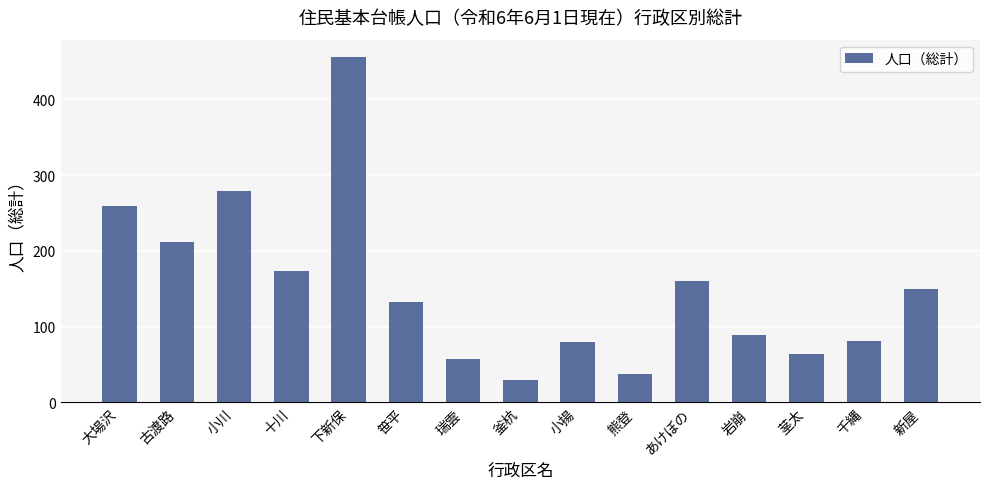

What is the change in value from 小川 to 釜杭?

-250